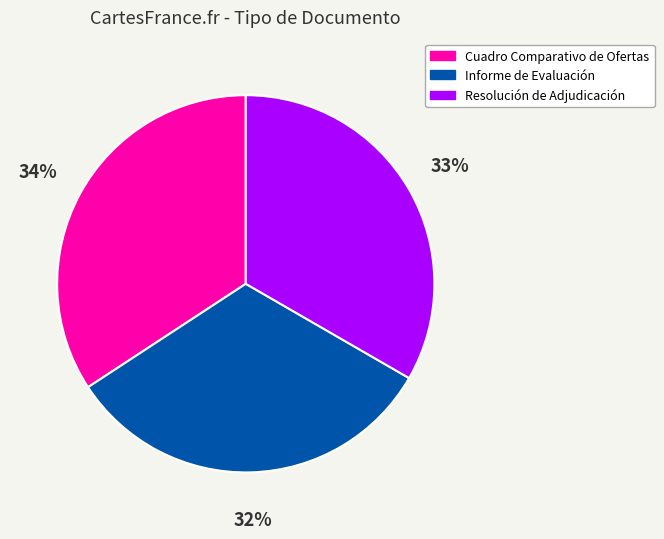

True or false: Cuadro Comparativo de Ofertas accounts for 34% of the total.

True